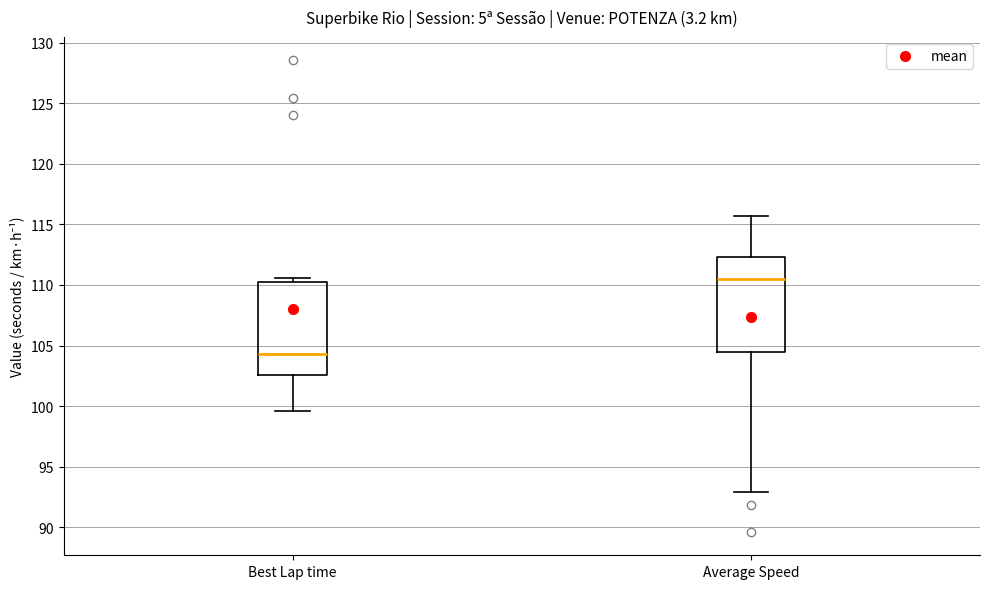

Which box has the highest median line?

Average Speed